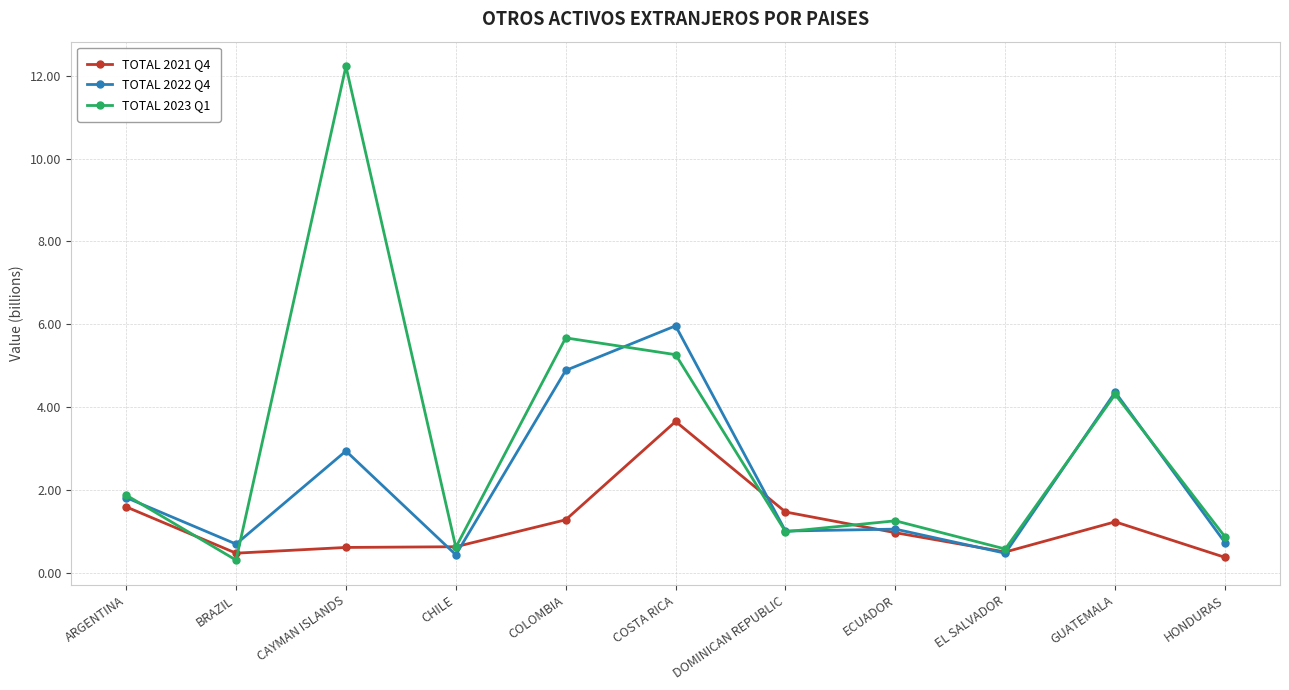

At which category does TOTAL 2023 Q1 reach its first local peak?

CAYMAN ISLANDS